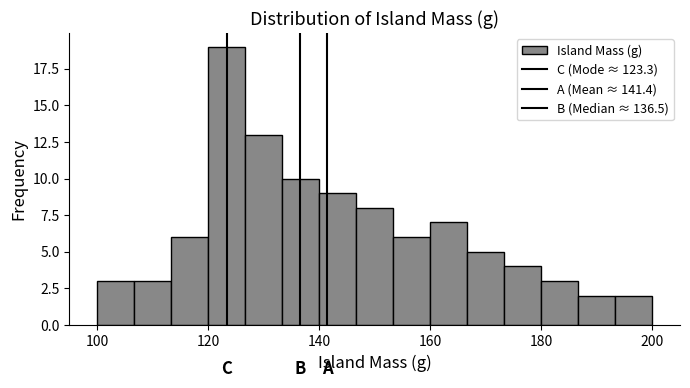

Around what value on the x-axis is the tallest bar? Give the approximate position of its centre, as read against the axis.

124